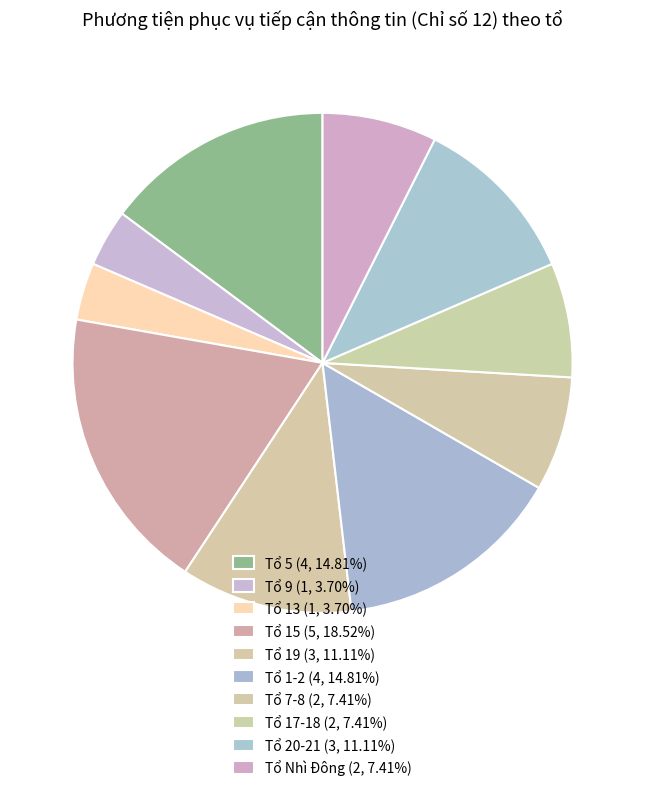

How many slices are in this pie chart?

10